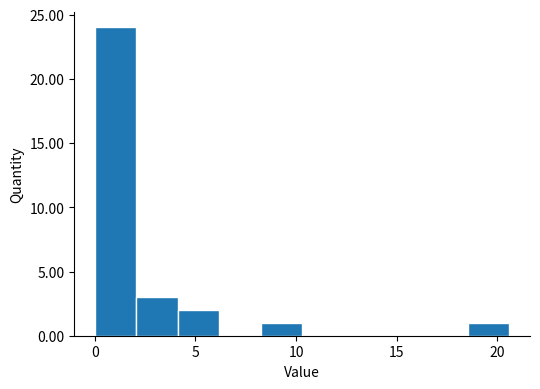

Which range on the x-axis has the tallest bar?

0.0 to 2.0